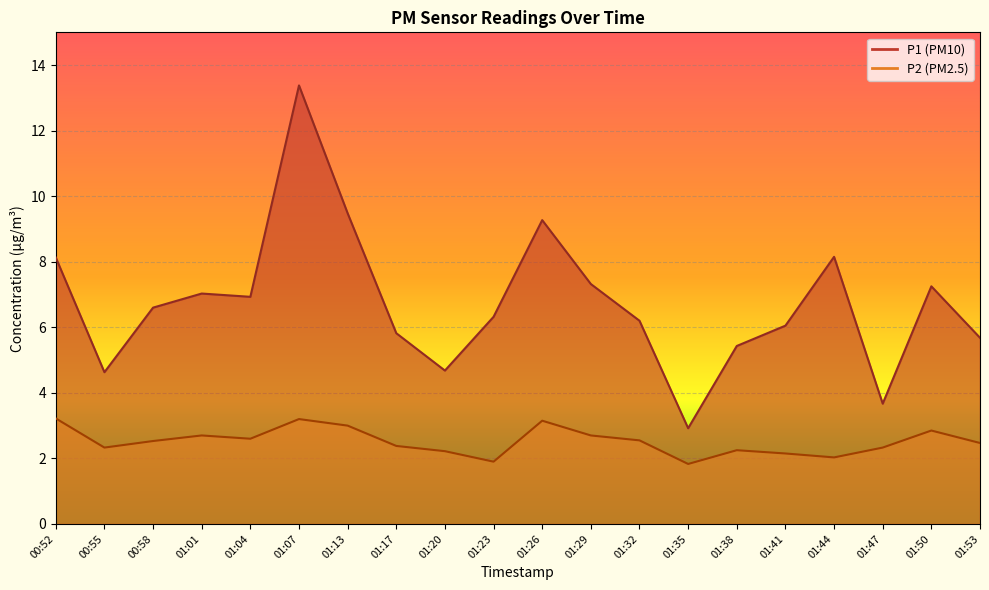

What is the difference between the P2 values at 01:01 and 01:23?

0.8